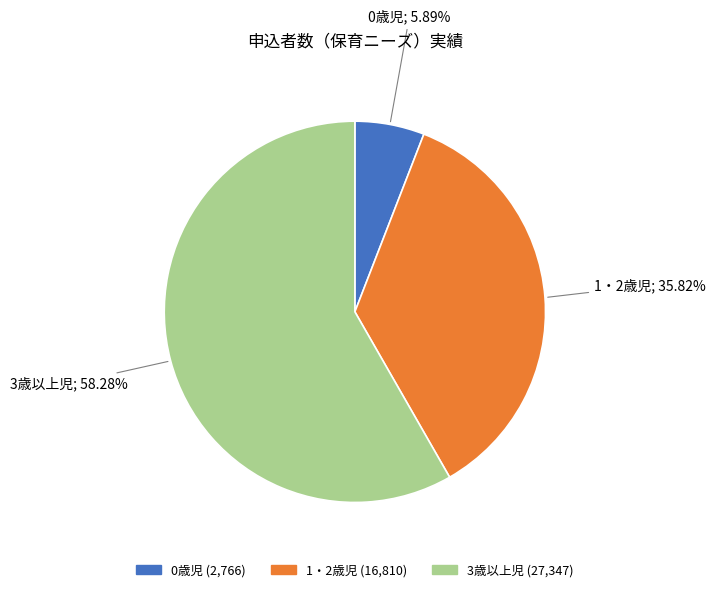

Does 3歳以上児 represent more than half of the total?

Yes